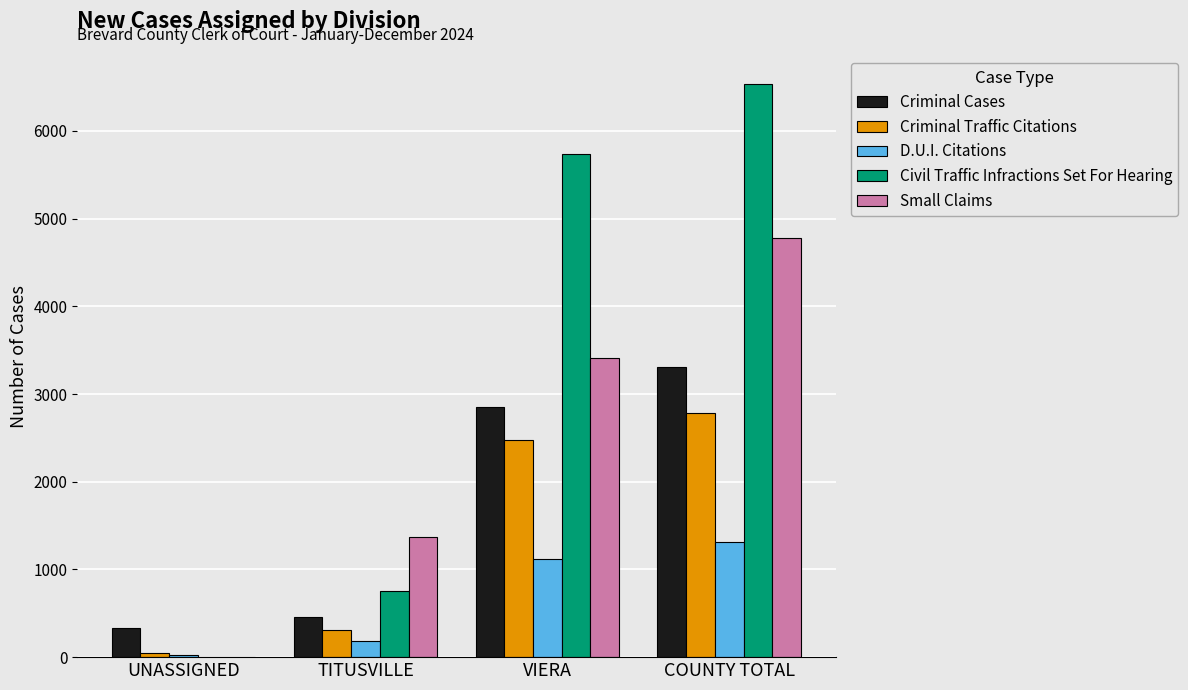

How many categories are shown in the chart?

4